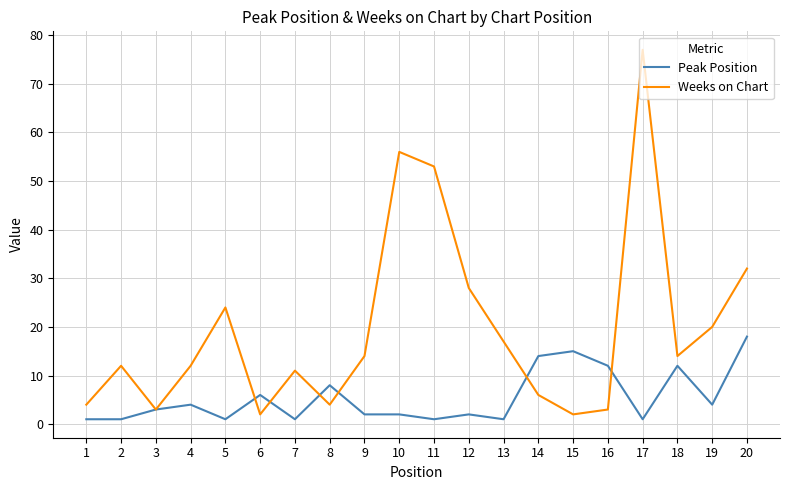

Where is Weeks on Chart nearest to the value 39?

20